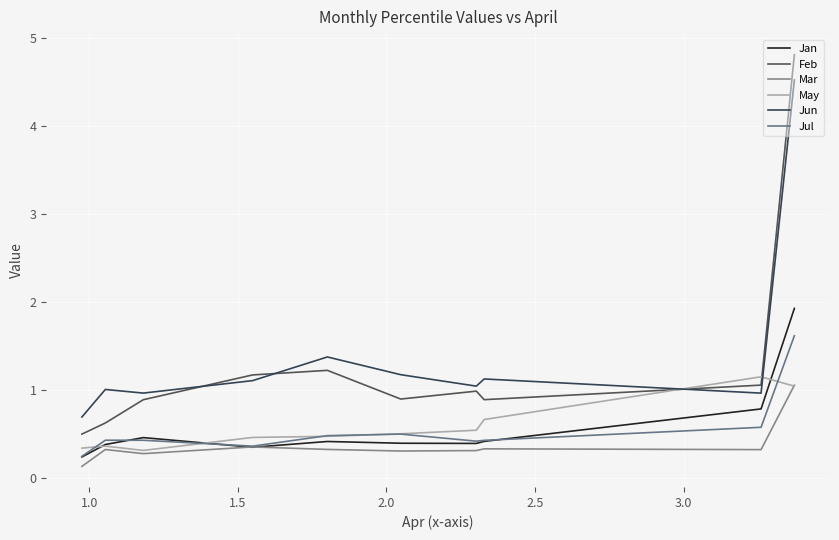

How many lines are shown in the chart?

6